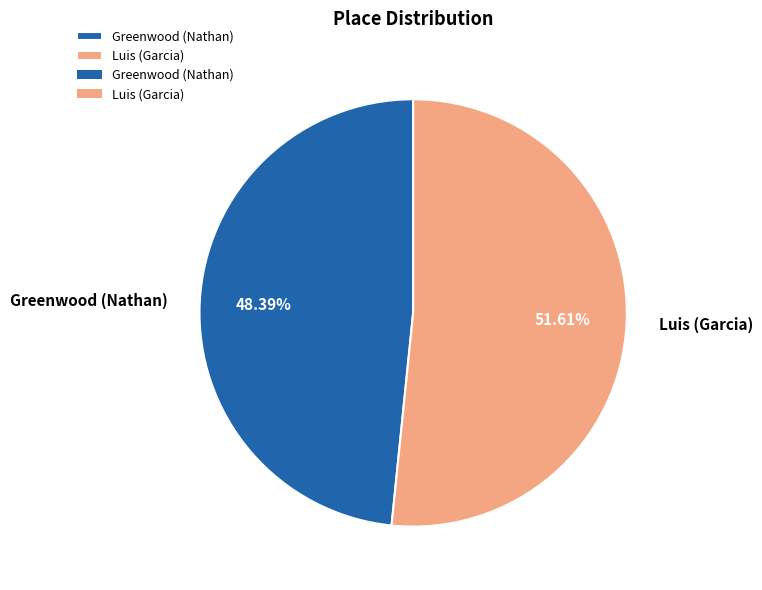

Is the sum of Greenwood (Nathan) and Luis (Garcia) greater than half?

Yes